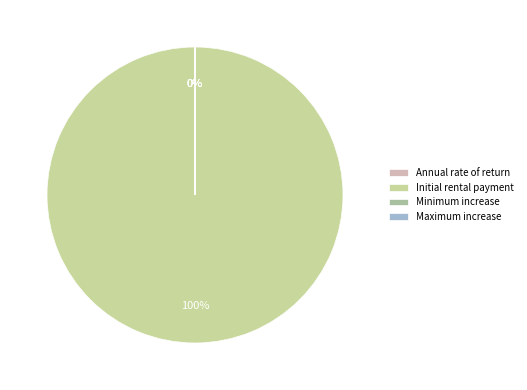

What is the change in value from Initial rental payment to Minimum increase?

-200000.0